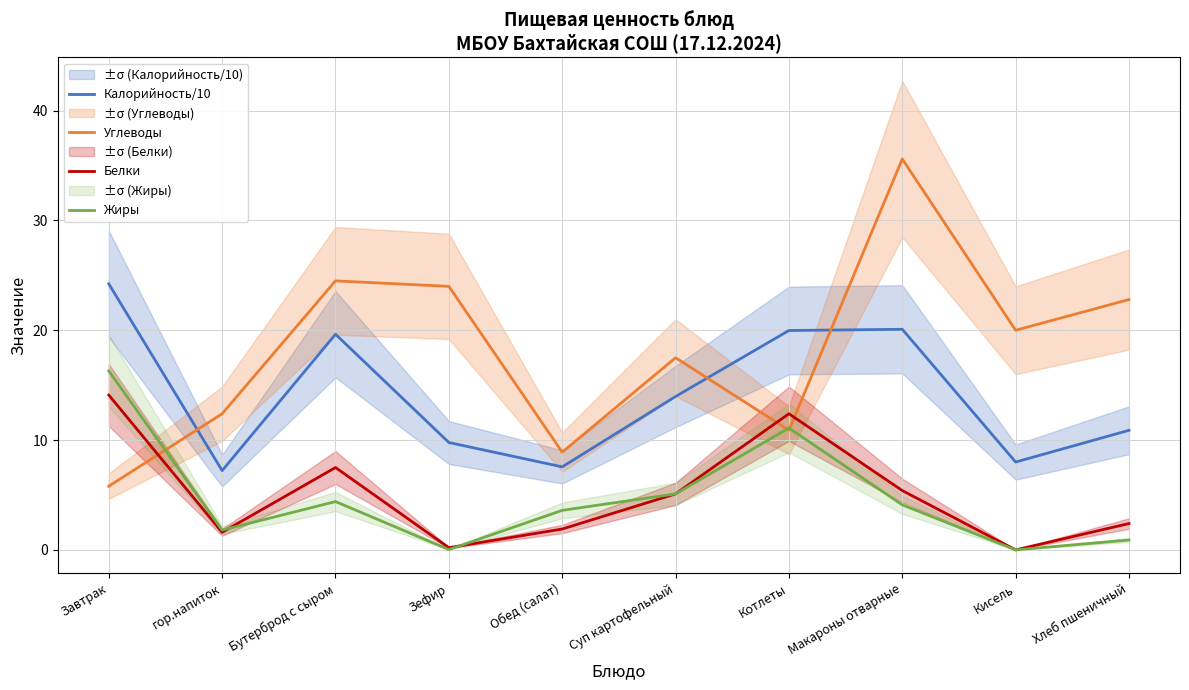

True or false: Калорийность/10 has more than 1 points higher than both neighbors.

True